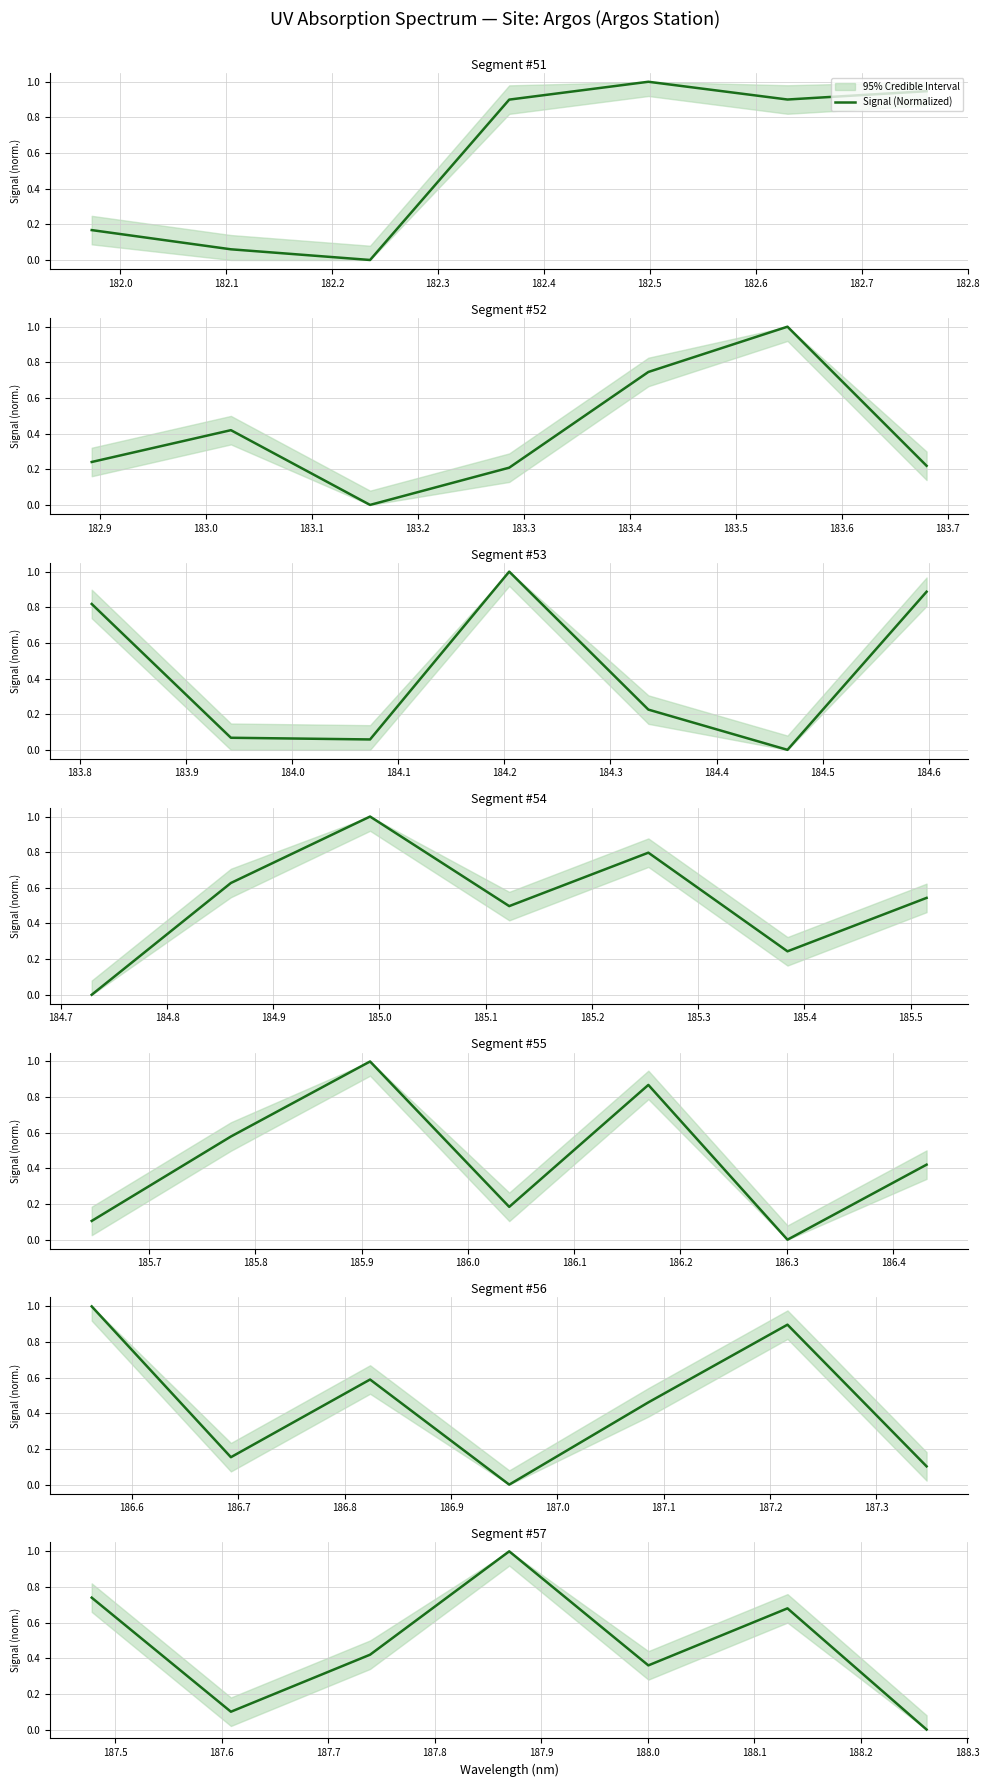

How many points are lower than both their immediate neighbors (excluding endpoints)?

2